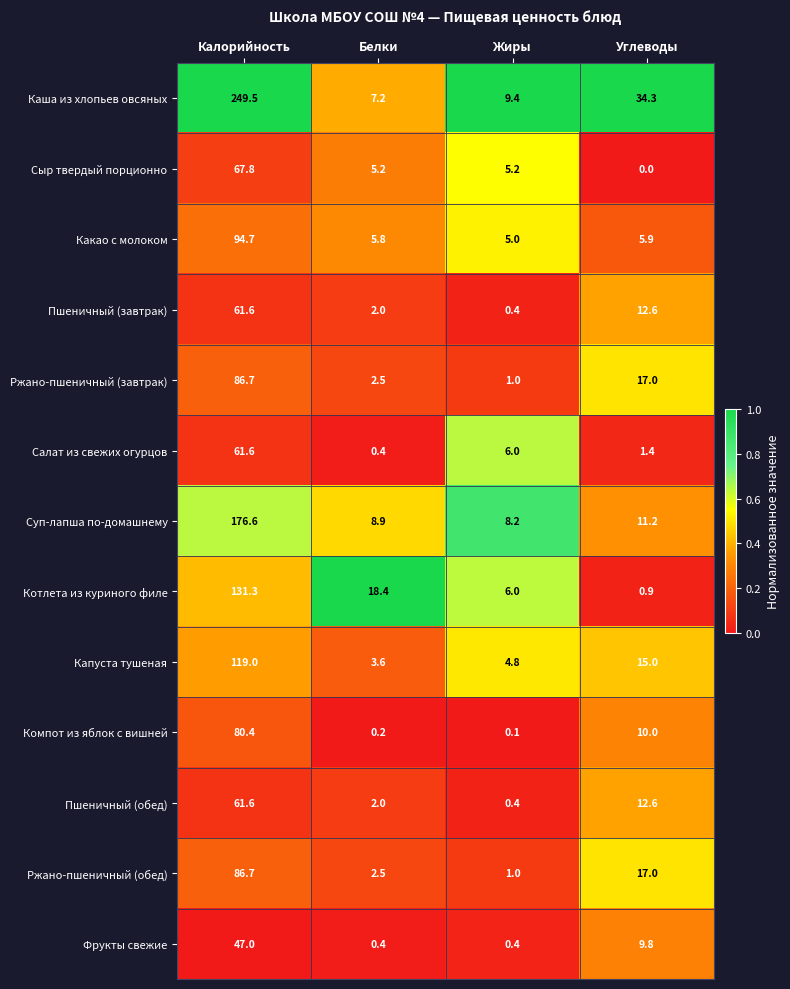

What is the spread (max minus min) of values at Жиры?

9.3